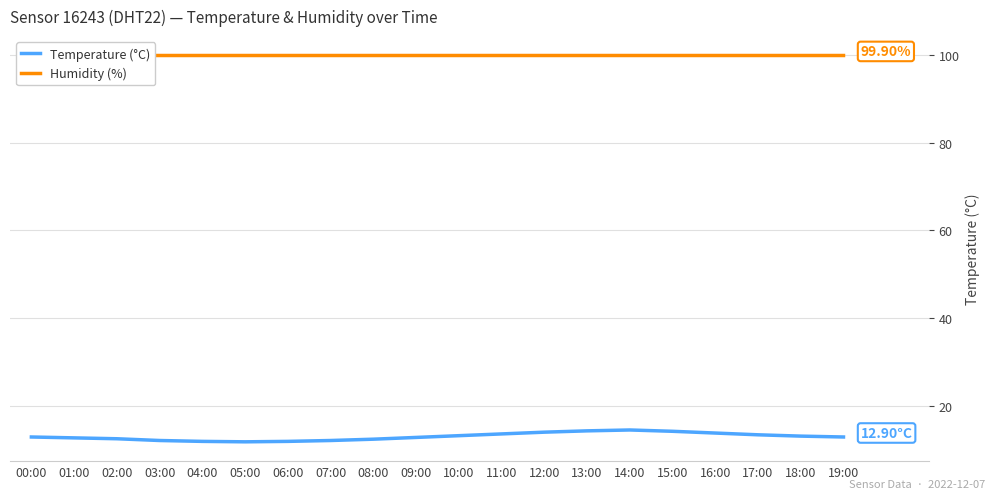

True or false: Temperature (°C) and Humidity (%) cross at least once.

False